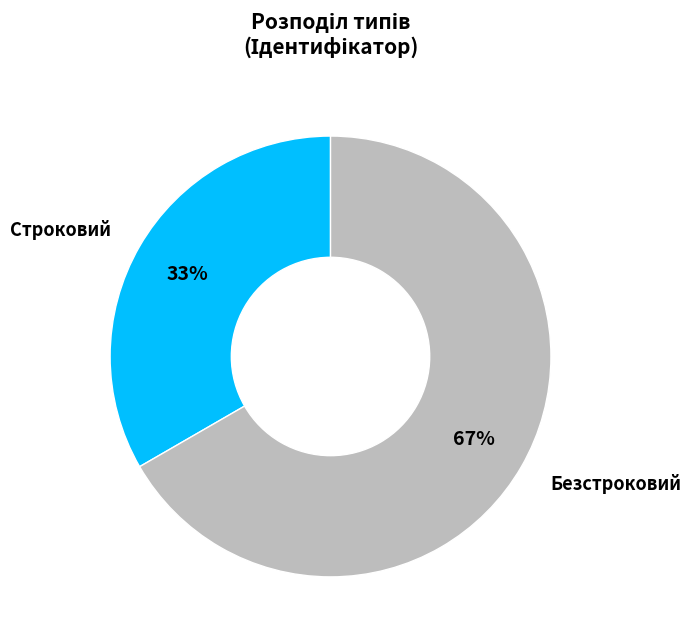

To the nearest percent, what is the average slice percentage?

50%